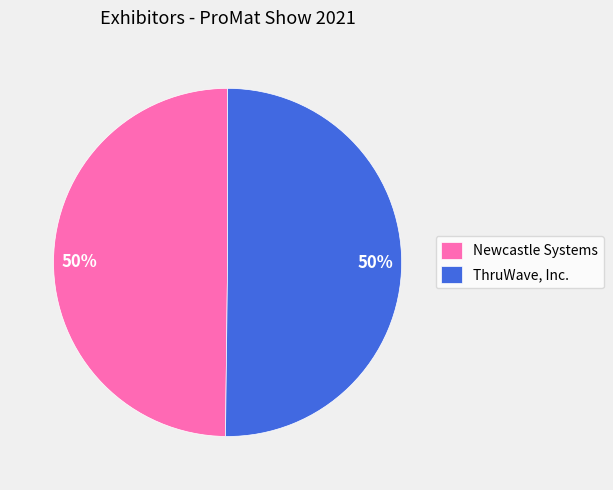

Count the number of slices in the pie.

2